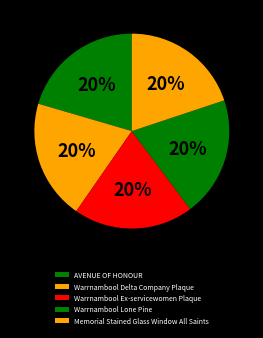

Count the number of slices in the pie.

5